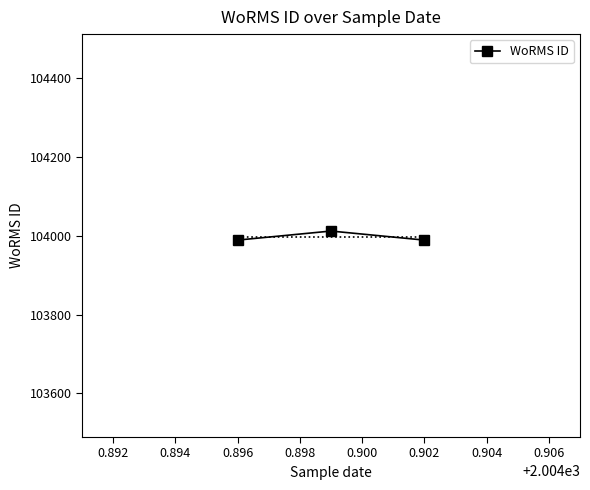

Count the values in the range 103989 to 104012.

3